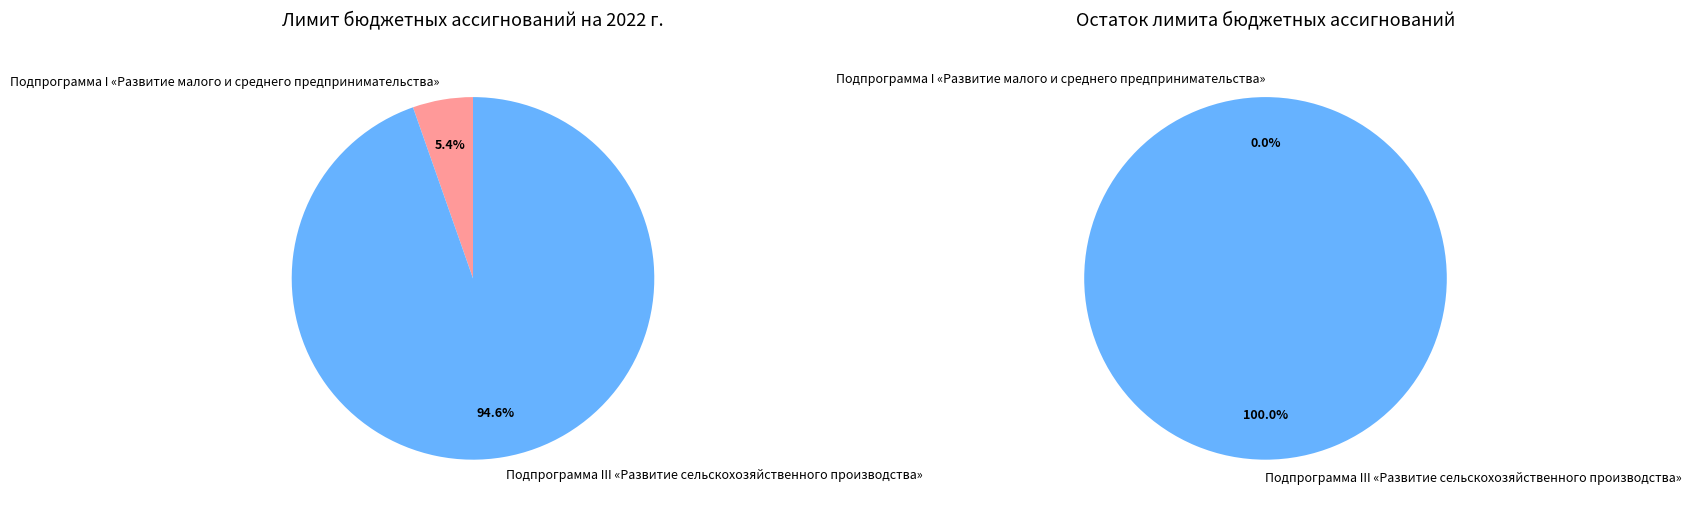

How many segments does this pie chart have?

2